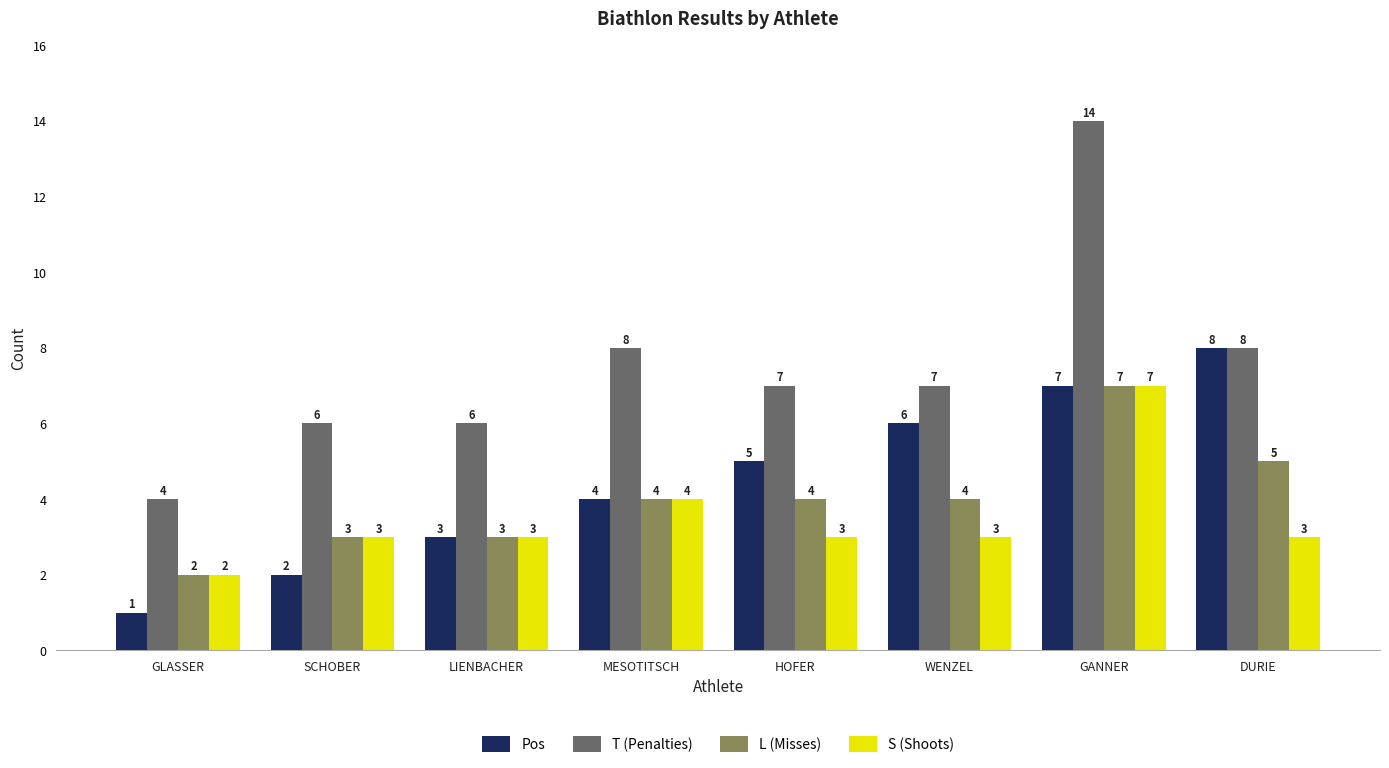

What is the difference between the maximum and minimum values in the T (Penalties) series?

10